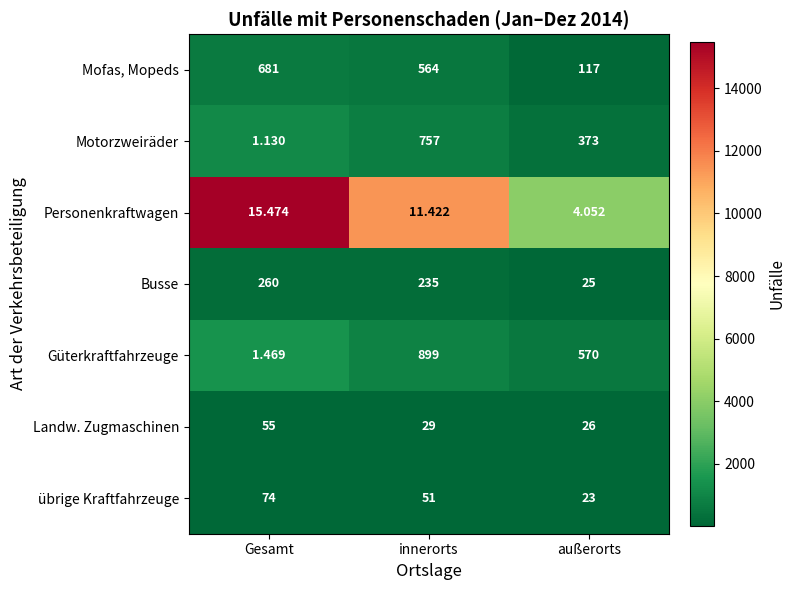

List the labels in order of Mofas, Mopeds value, largest first.

Gesamt, innerorts, außerorts